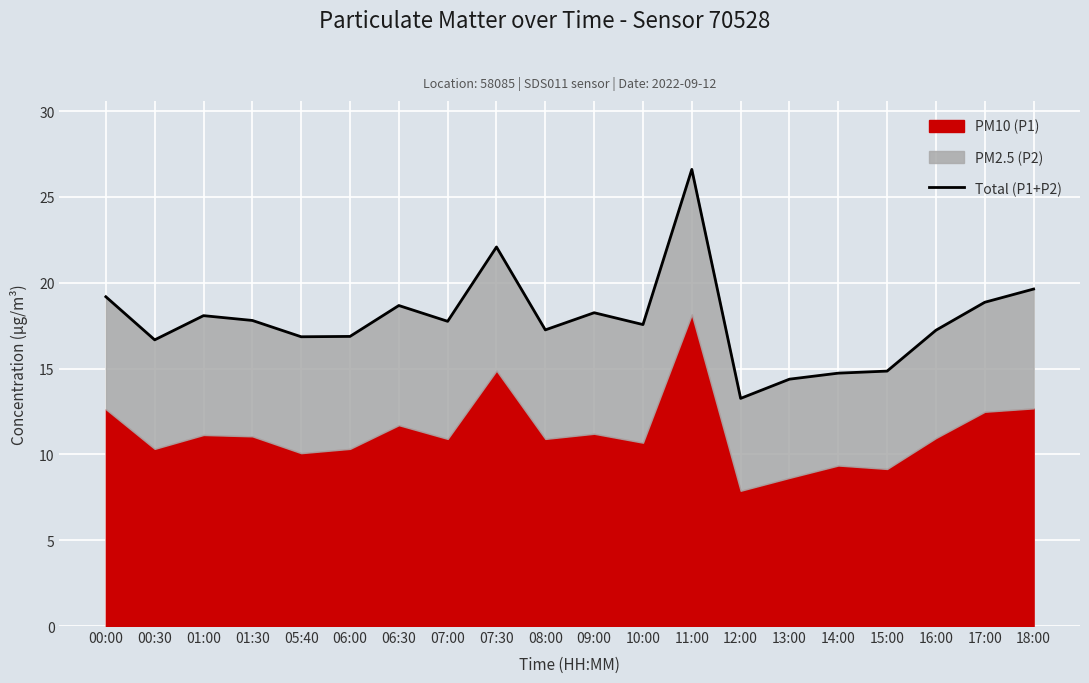

At which category does the chart reach its peak across all series?

11:00